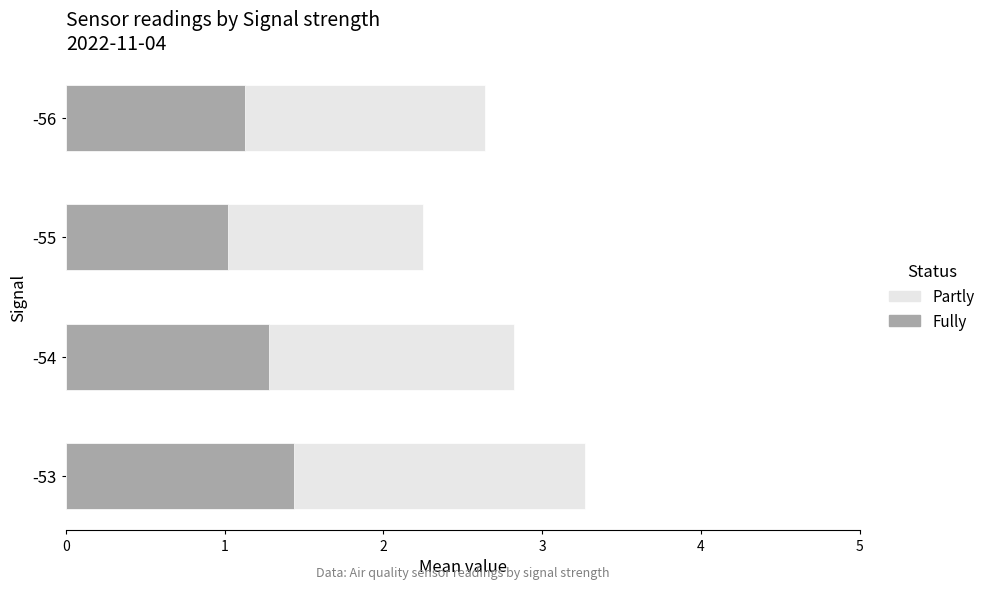

At how many categories does at least one series exceed 1?

4